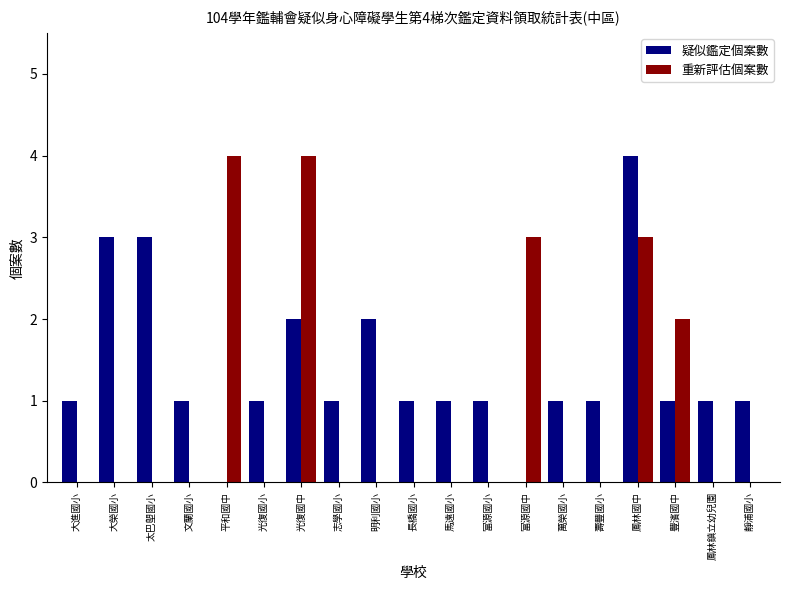

What is the total value across all series at 鳳林國中?

7